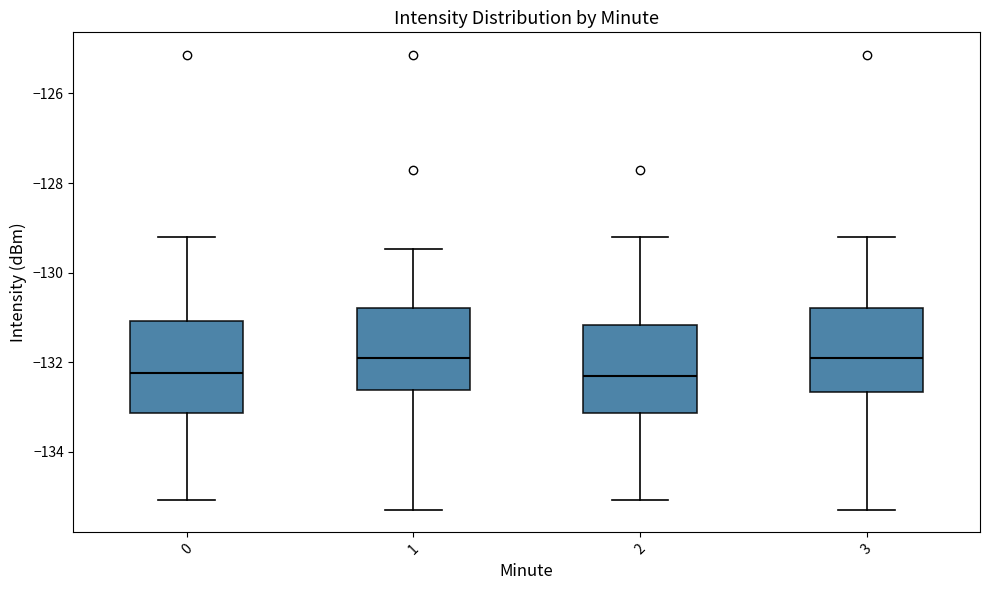

Where does the lower whisker of the box at x = 2 end on the y-axis? The values are not printed on the chart, so give them approximately, as read against the axis.

-135.0